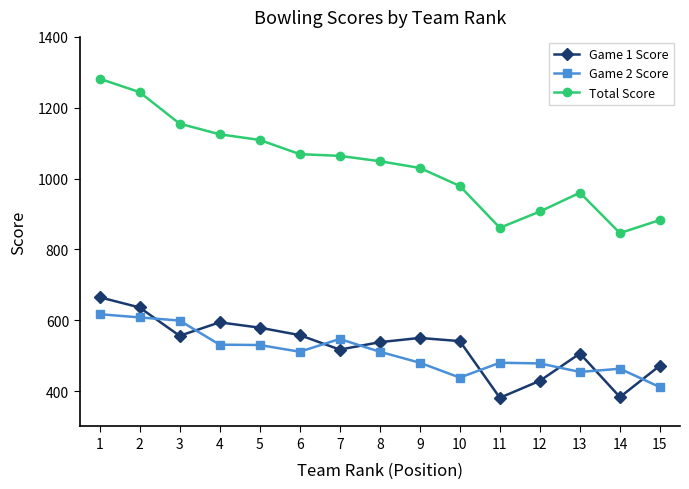

Which series has the largest total across all categories?

Total Score